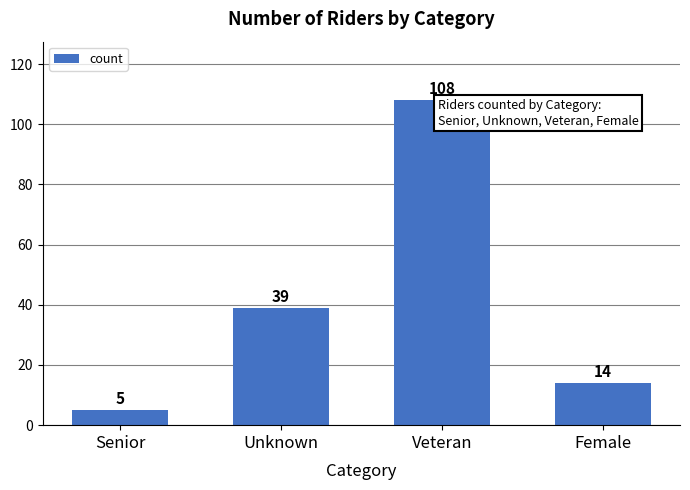

Which category has the highest value across all series?

Veteran